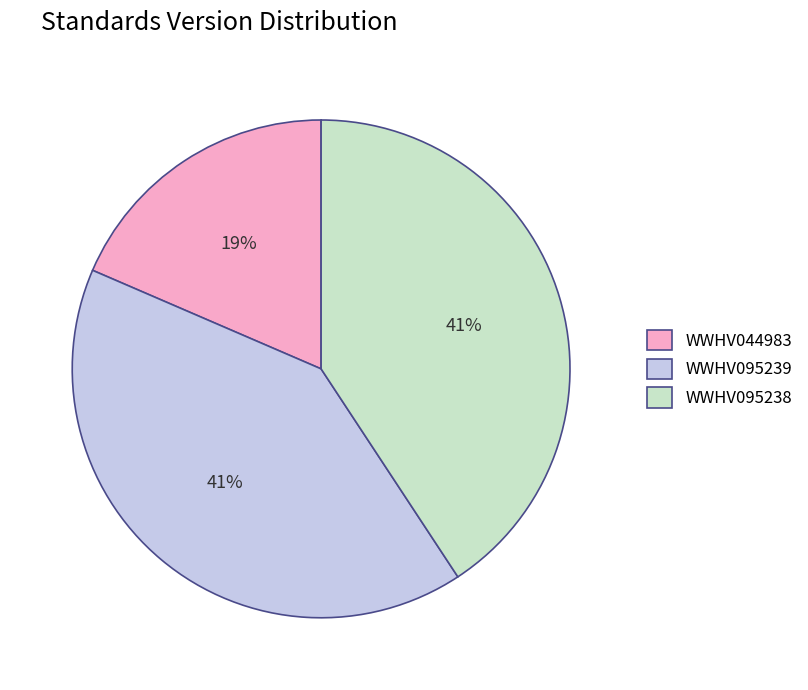

To the nearest percent, what percentage of the pie is WWHV095239?

41%